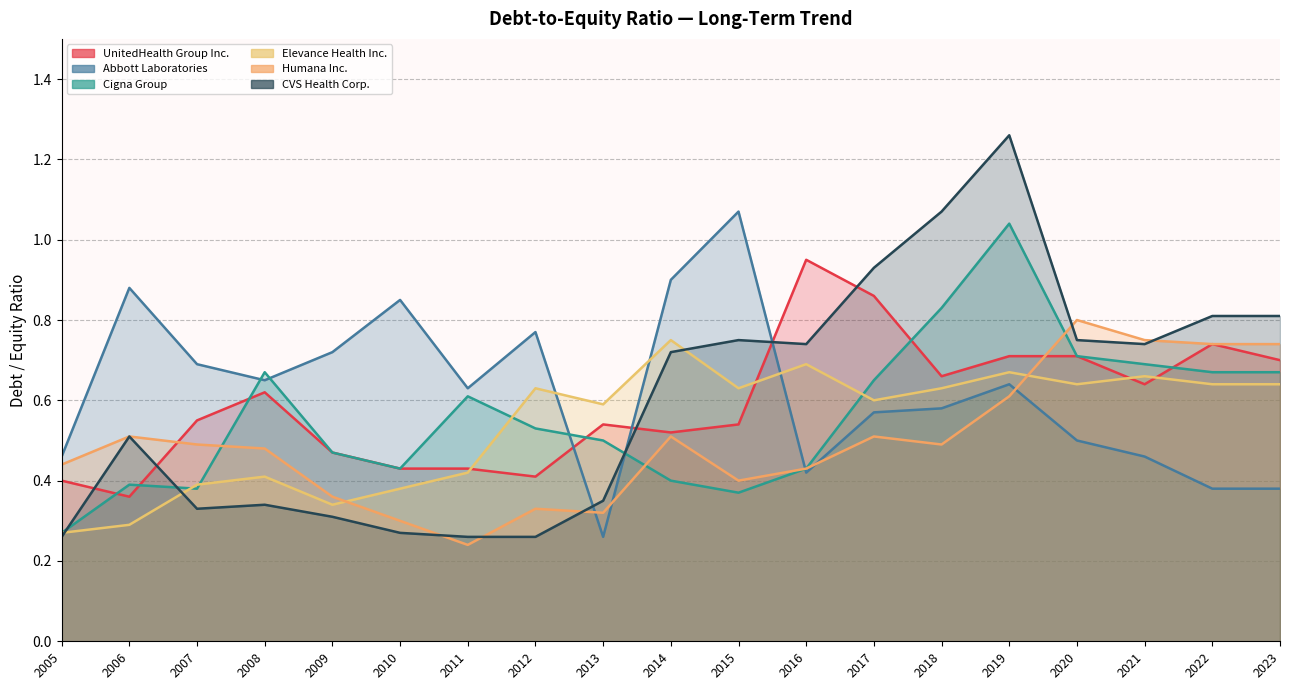

Does the chart display data point markers on the line(s)?

No